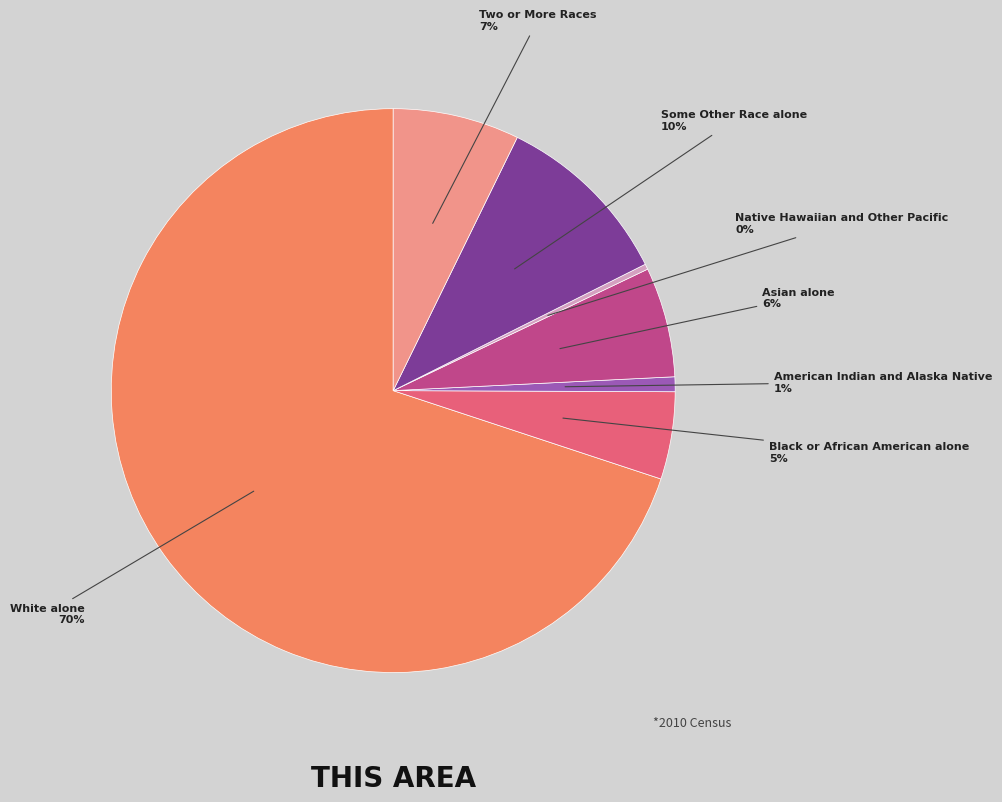

Which slice represents more than half of the pie?

White alone